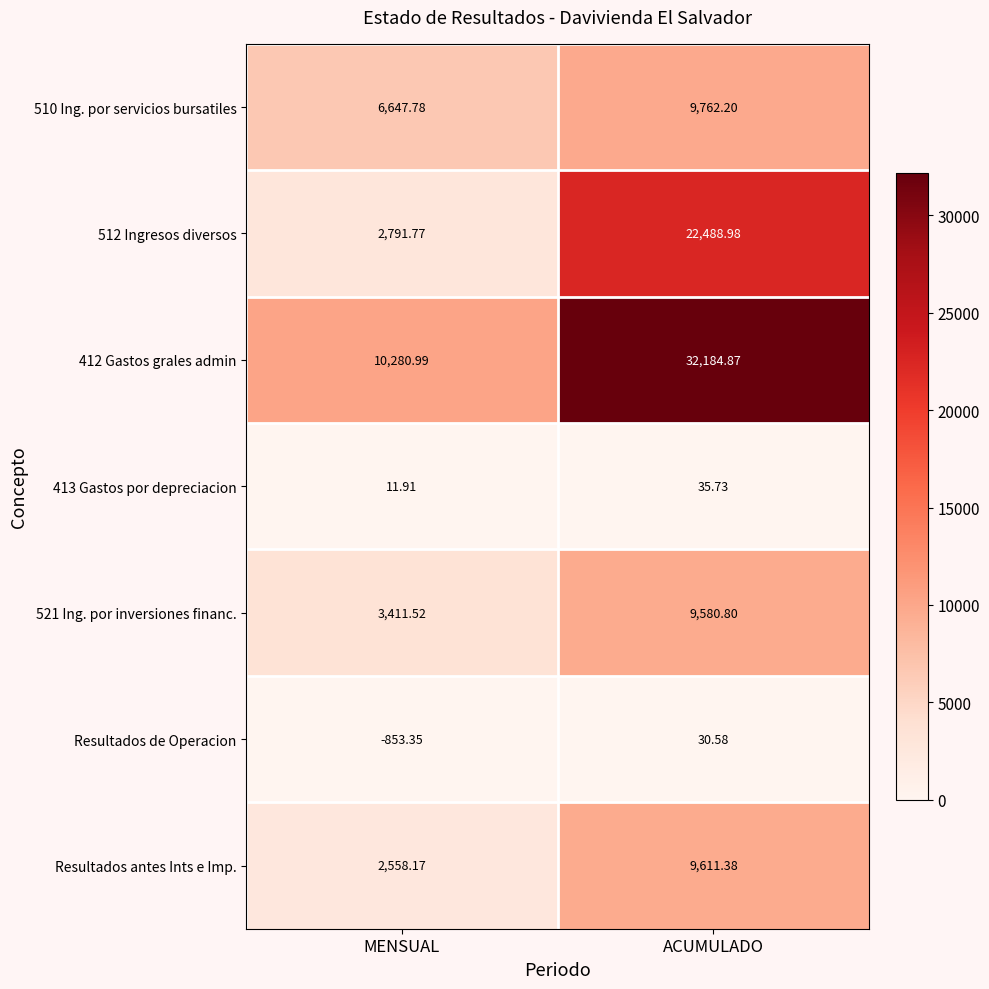

At which label does 413 Gastos por depreciacion reach its minimum?

MENSUAL